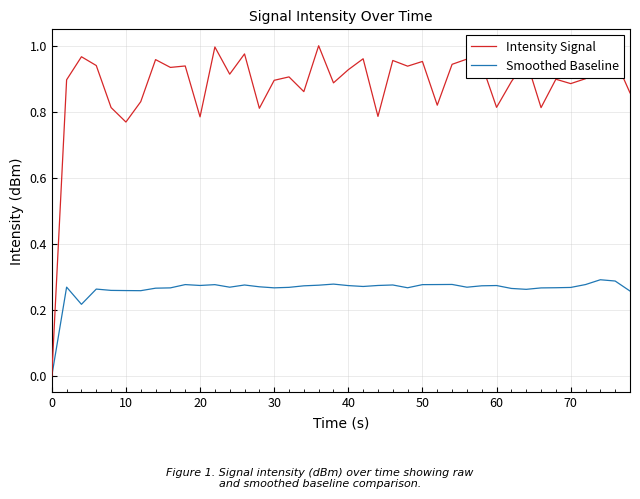

Rank the series by their average value, from highest to lowest.

Intensity Signal, Smoothed Baseline